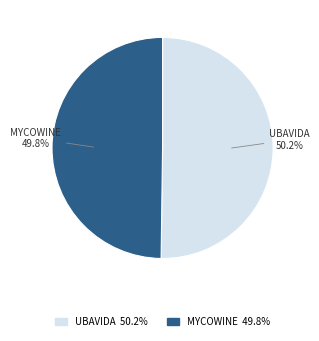

Is there a majority slice in this chart?

Yes